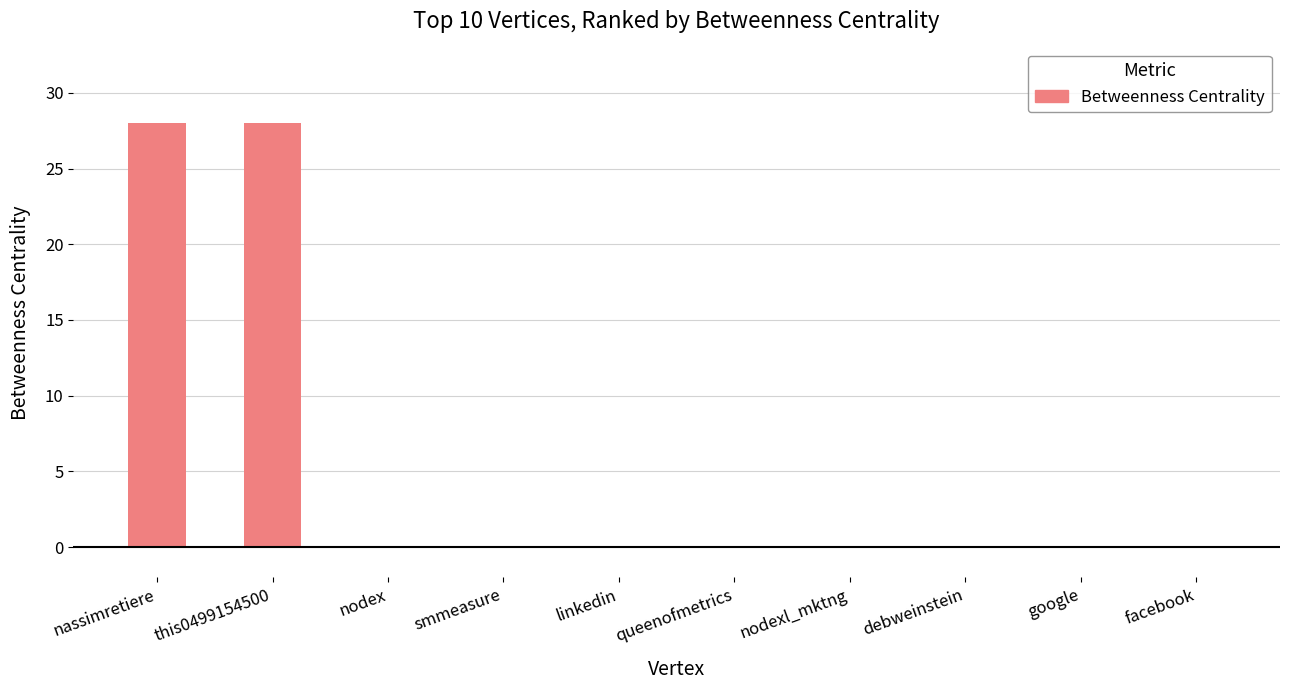

Is it true that the value at queenofmetrics is 0?

True